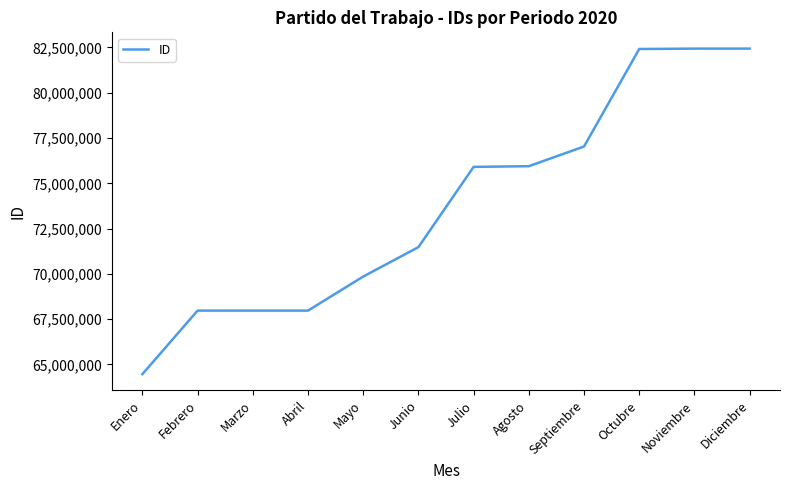

What is the sum of all values?

885879495